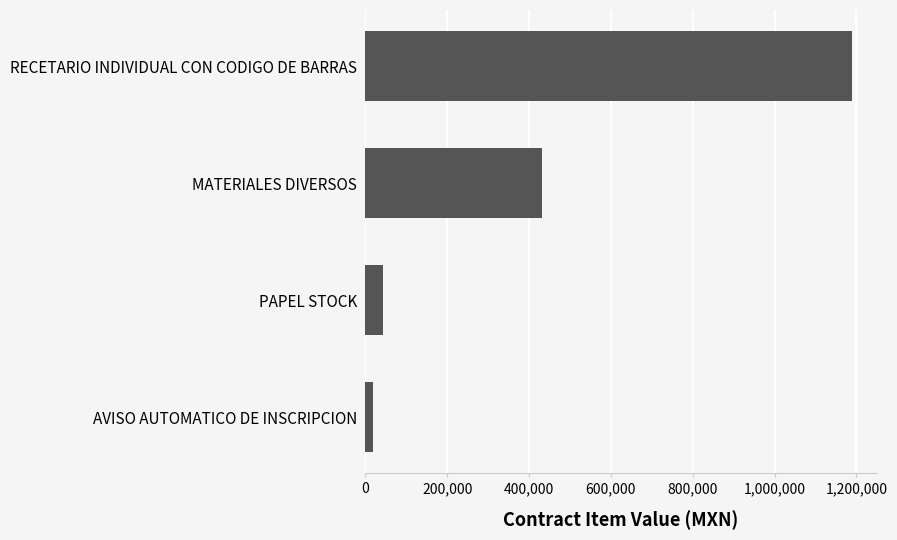

Count the number of values greater than 431603.

2